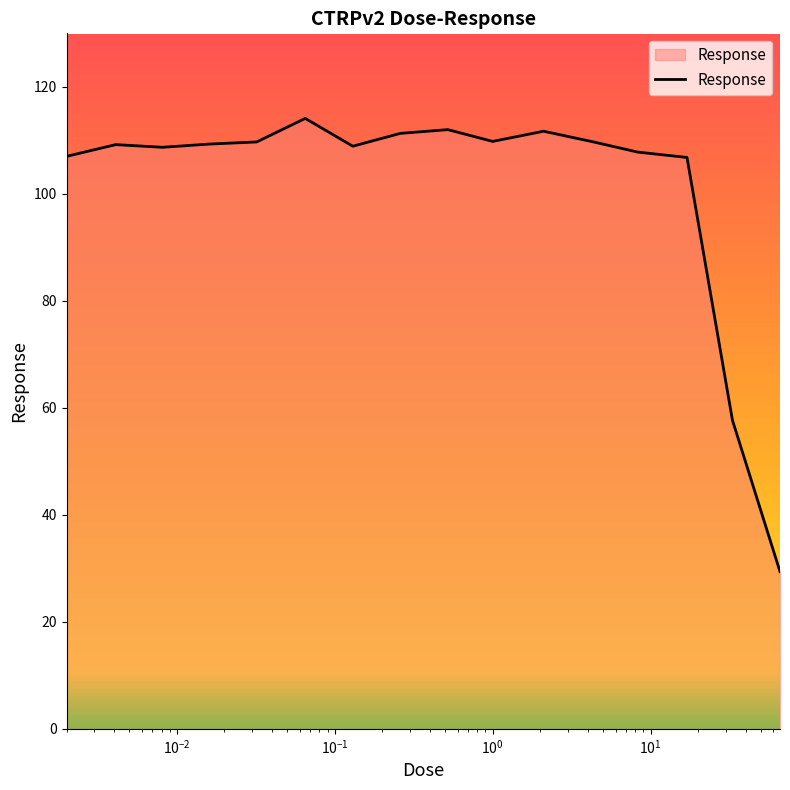

What is the maximum value shown in the chart?

114.1